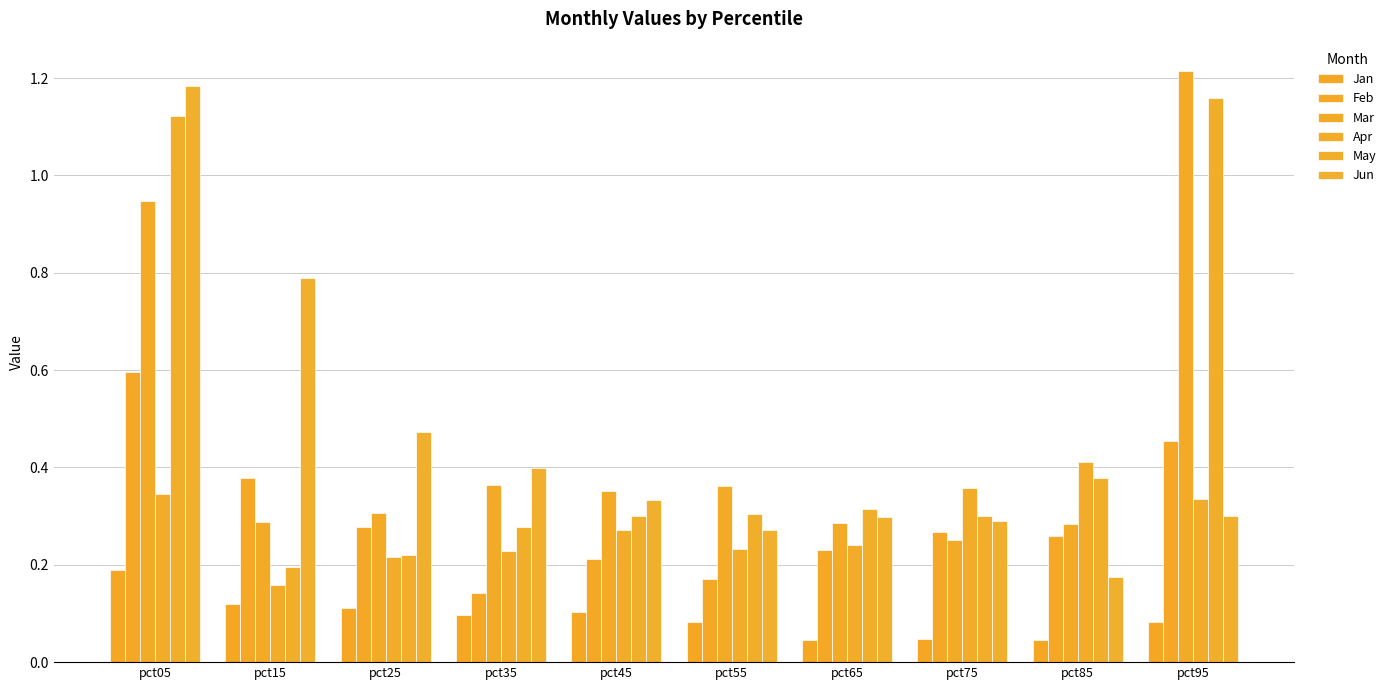

Which category has the highest value in the Apr series?

pct85